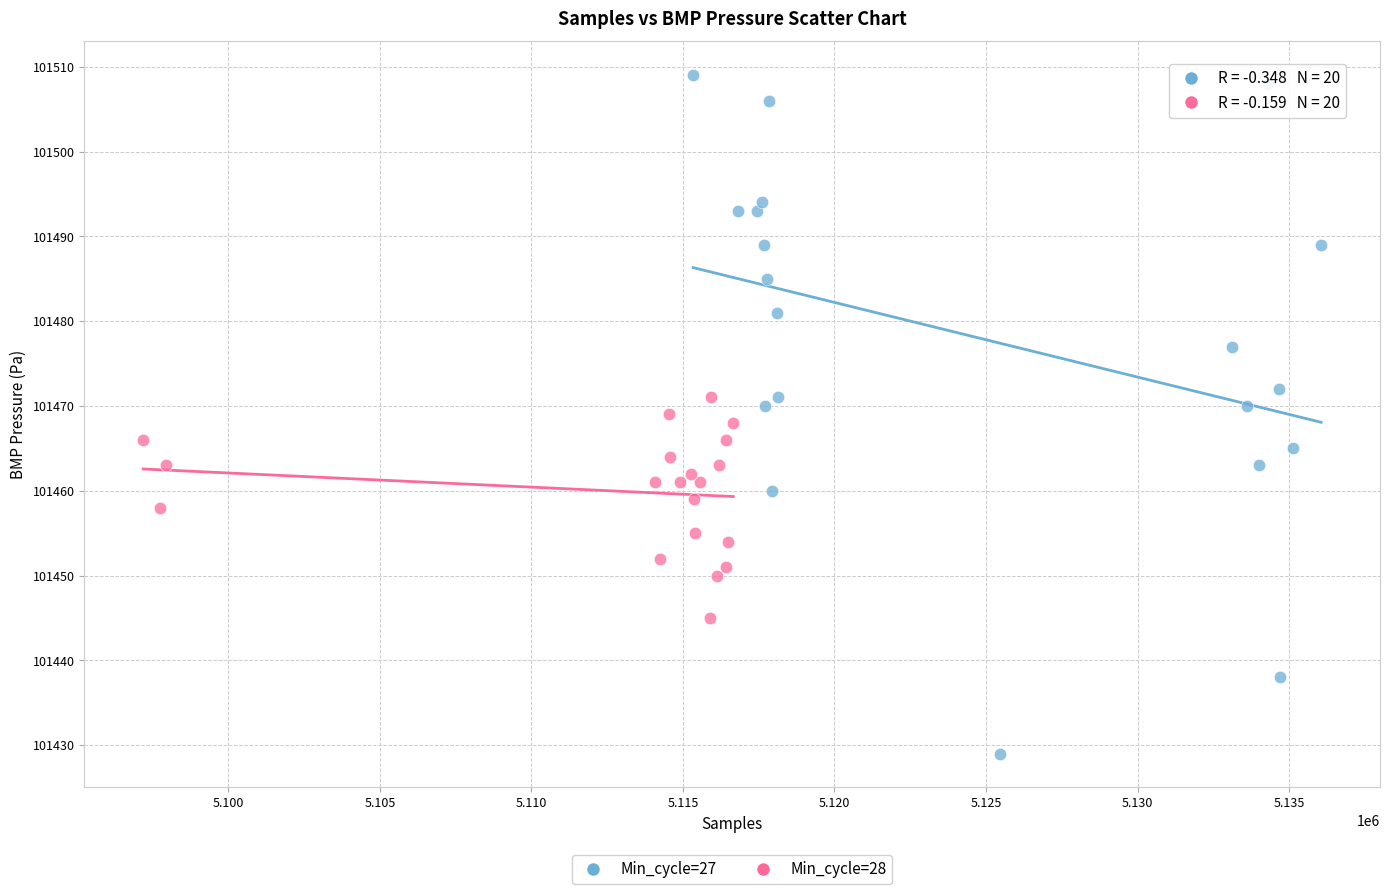

Which series reaches the maximum Y coordinate?

Min_cycle=27